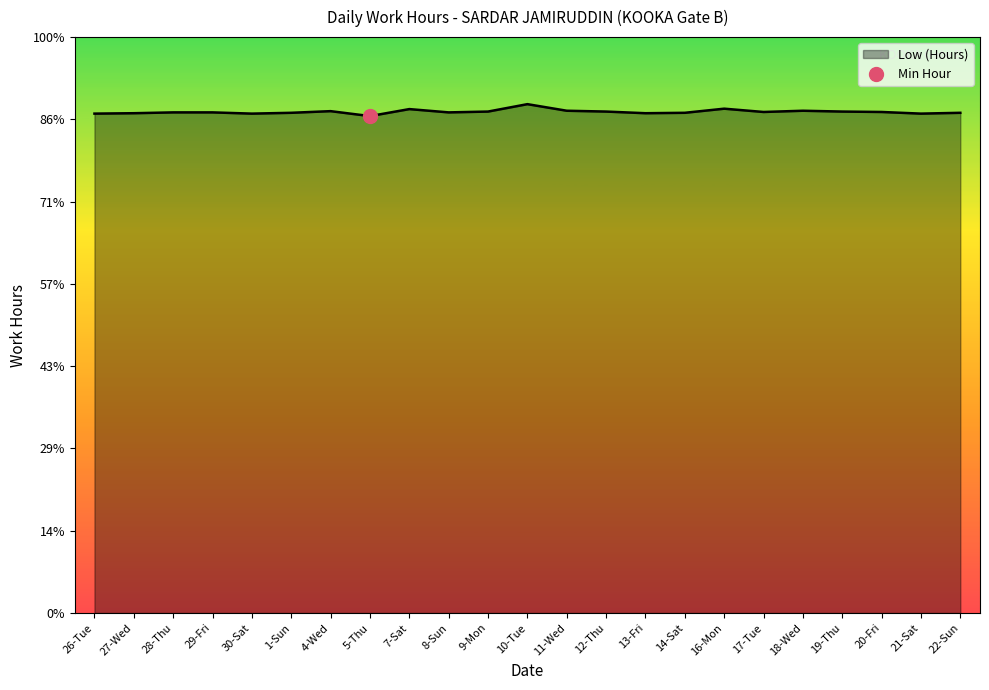

What is the change in value from 13-Fri to 16-Mon?

+0.1